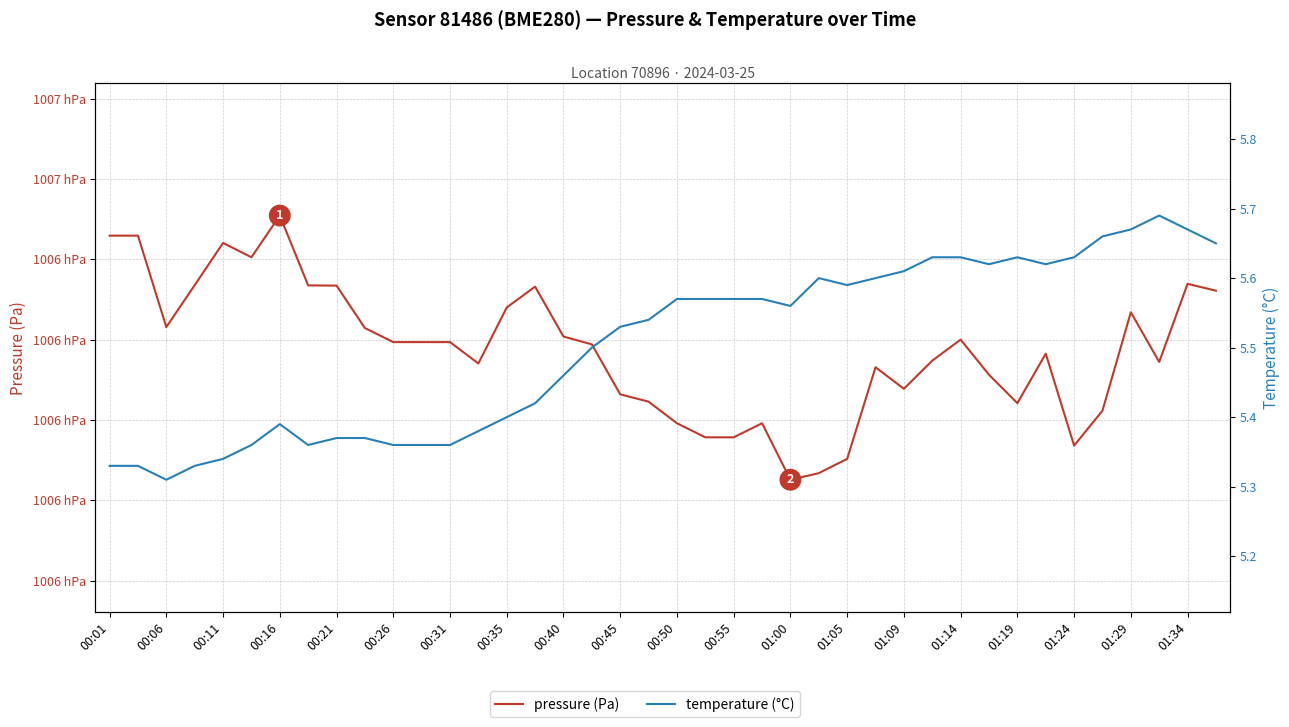

What is the difference between the second highest and second lowest values in the temperature (°C) series?

0.3